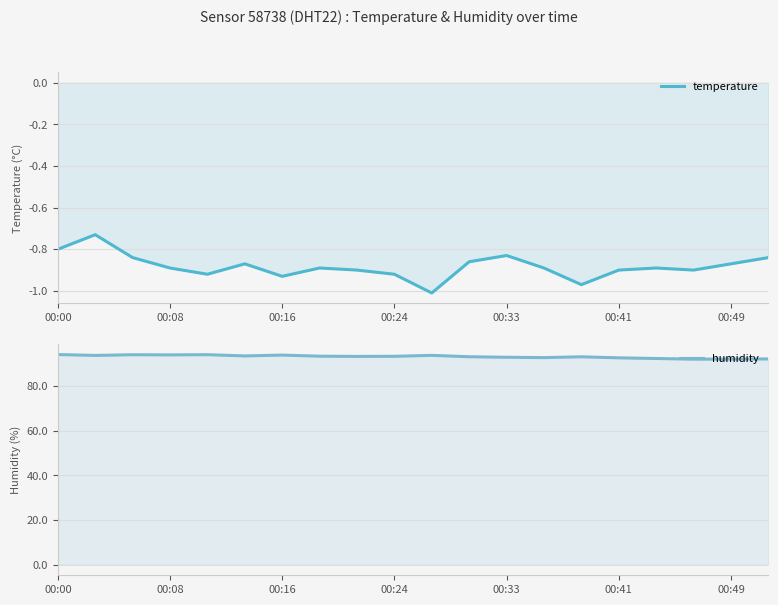

True or false: temperature and humidity cross at least once.

False